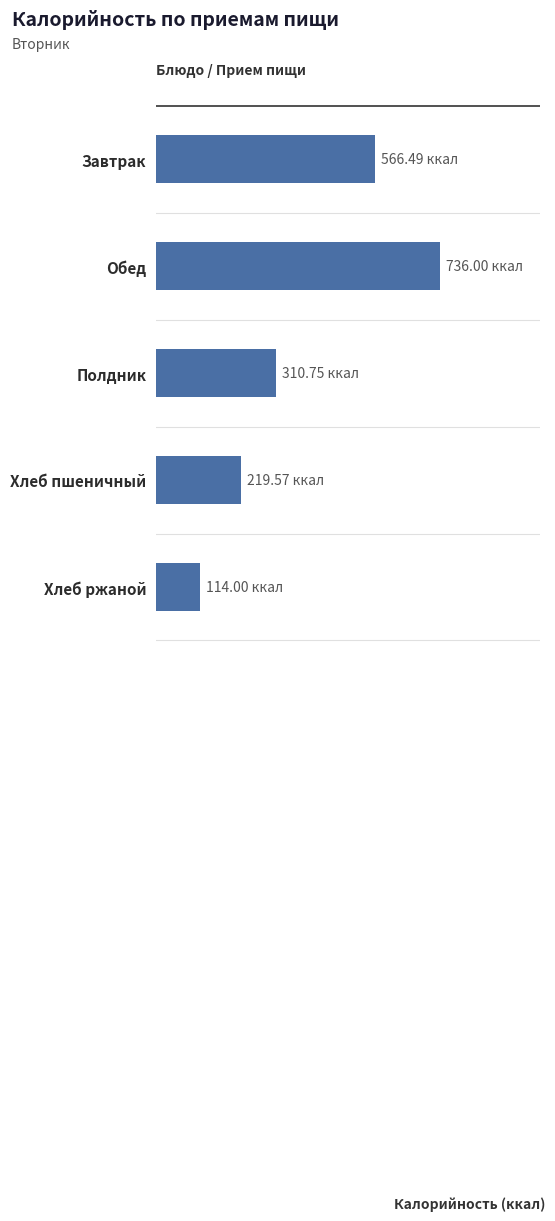

How many data points does each series have?

5